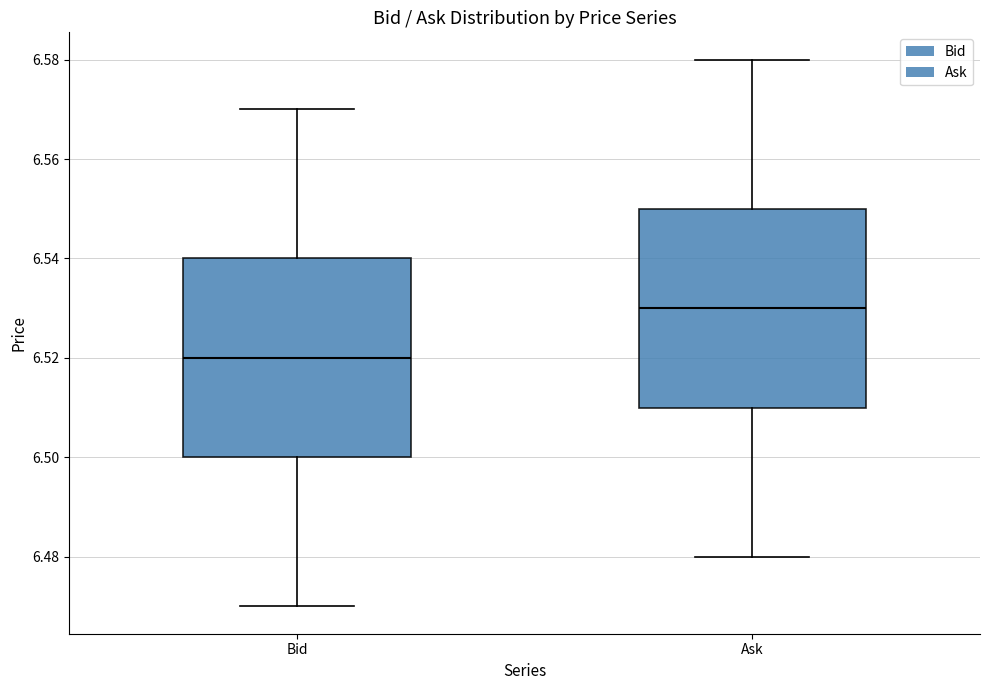

Which box's median line is the lowest?

Bid